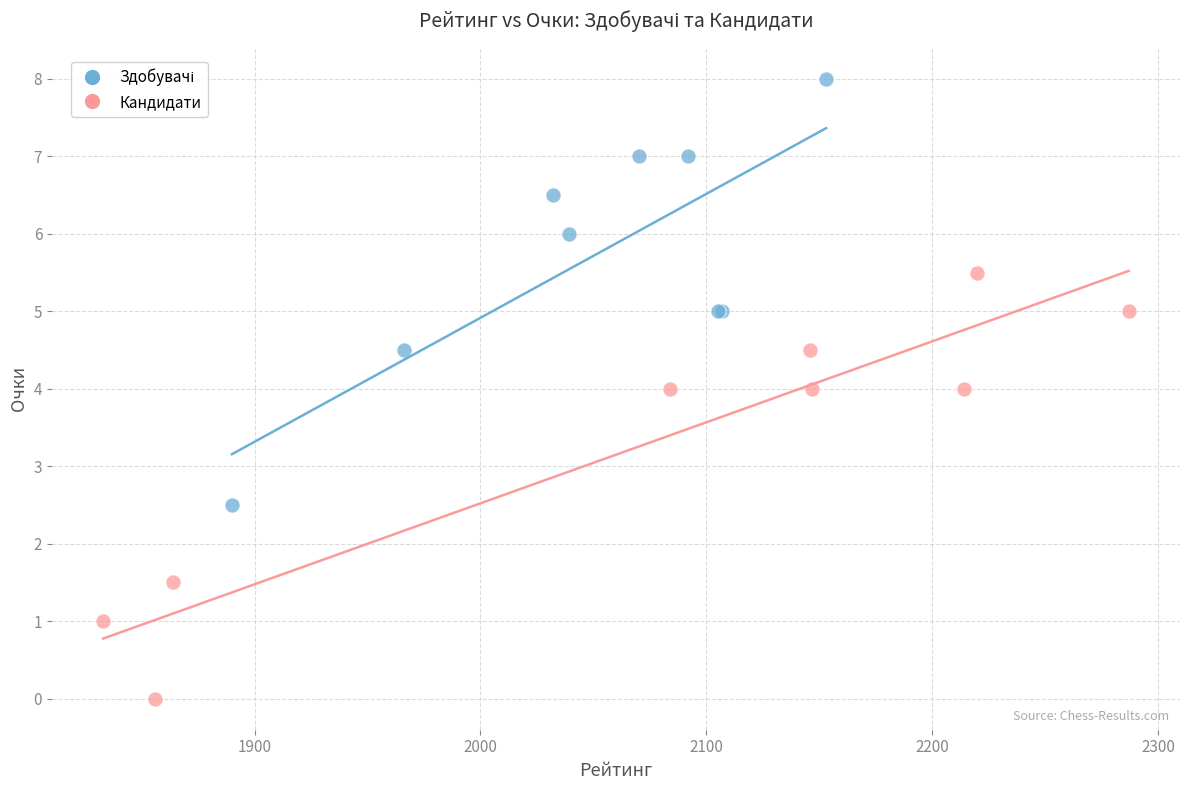

Which series reaches the minimum Y coordinate?

Кандидати